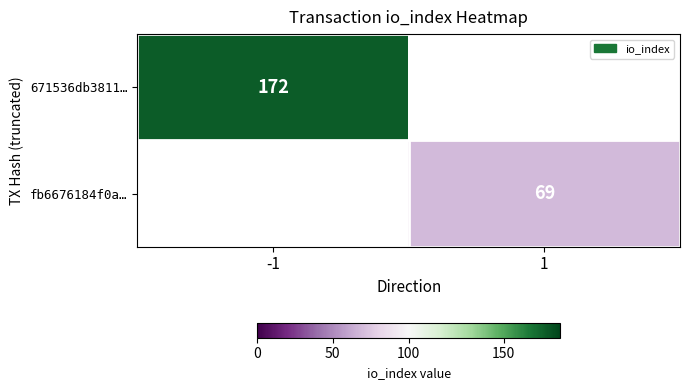

Is the value of 671536db3811… at -1 greater than the value of fb6676184f0a… at 1?

Yes